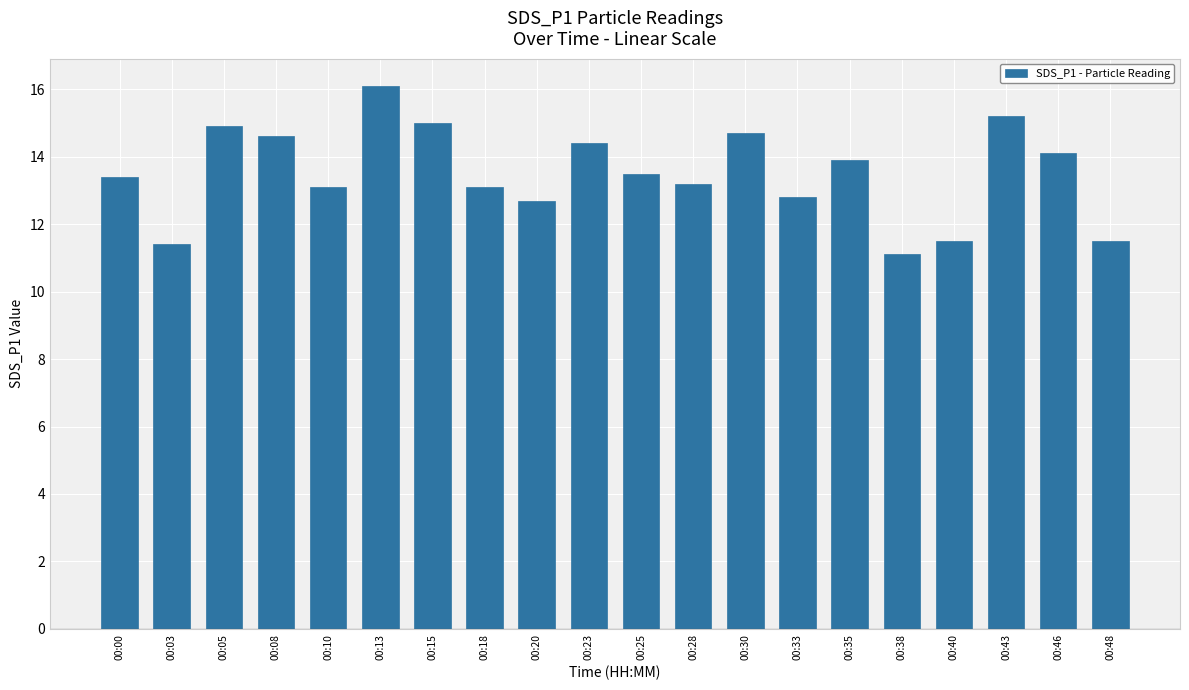

The value at 00:10 is 17.8. True or false?

False